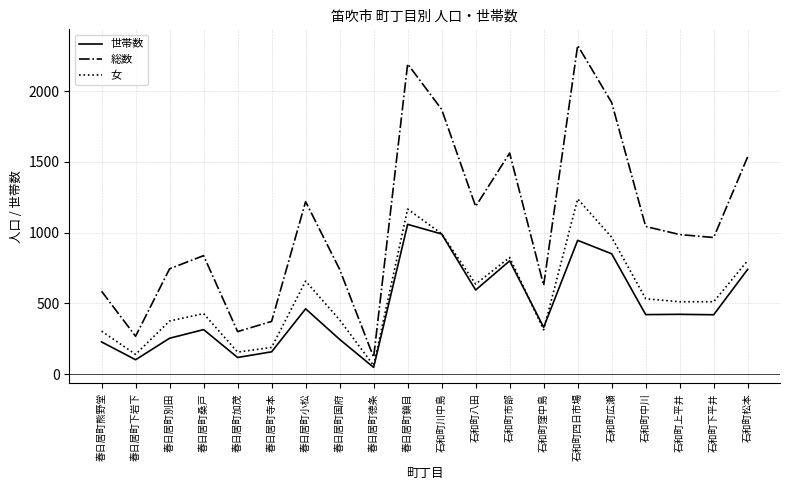

How many values in the 総数 series are below 986?

10